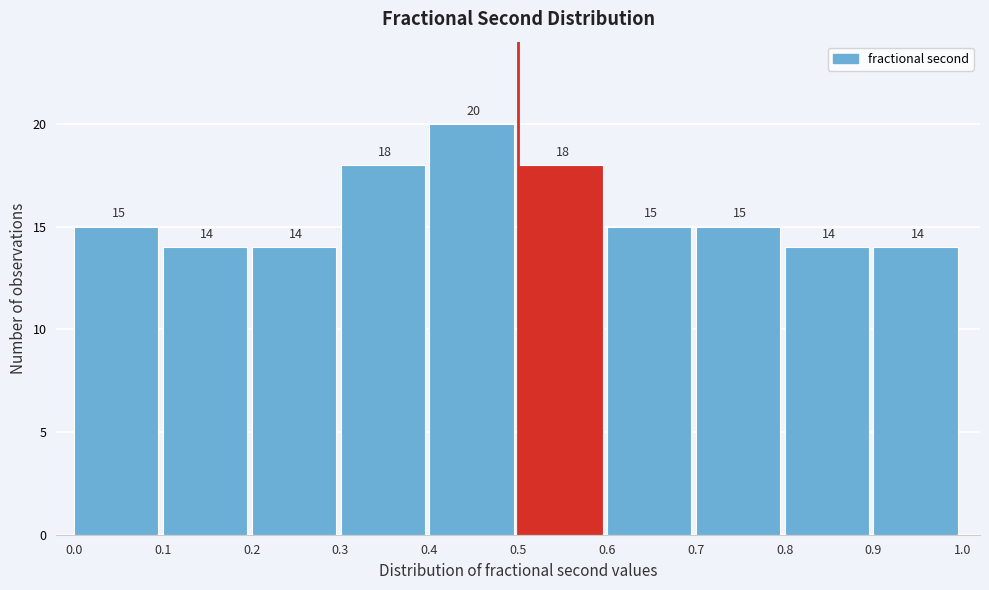

Over which range of the x-axis is the bar tallest?

0.4 to 0.5